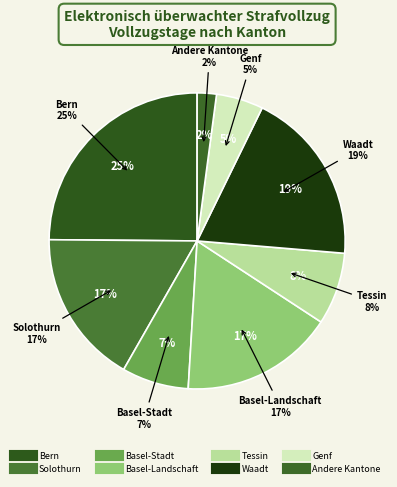

Is Andere Kantone the majority of the pie?

No